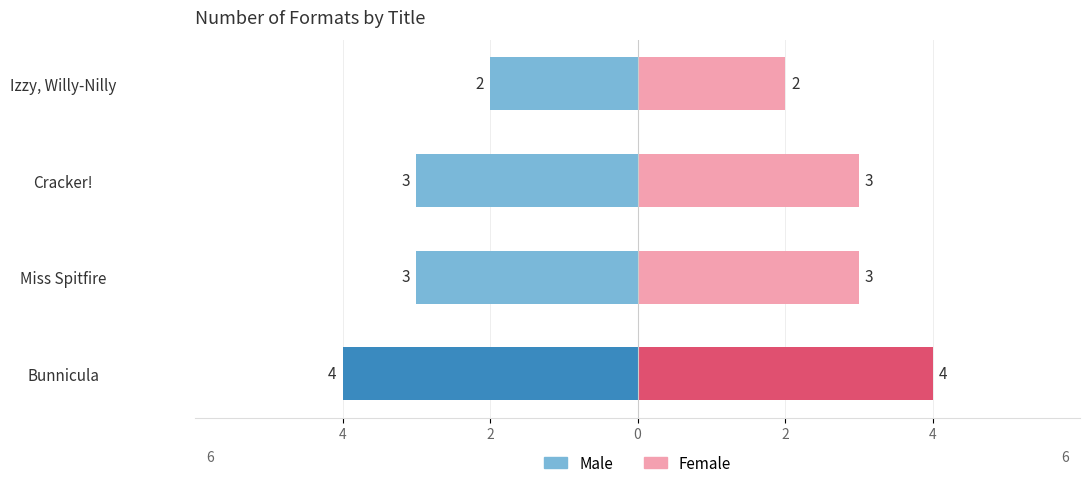

True or false: Male has a value of -1 at Izzy, Willy-Nilly.

False